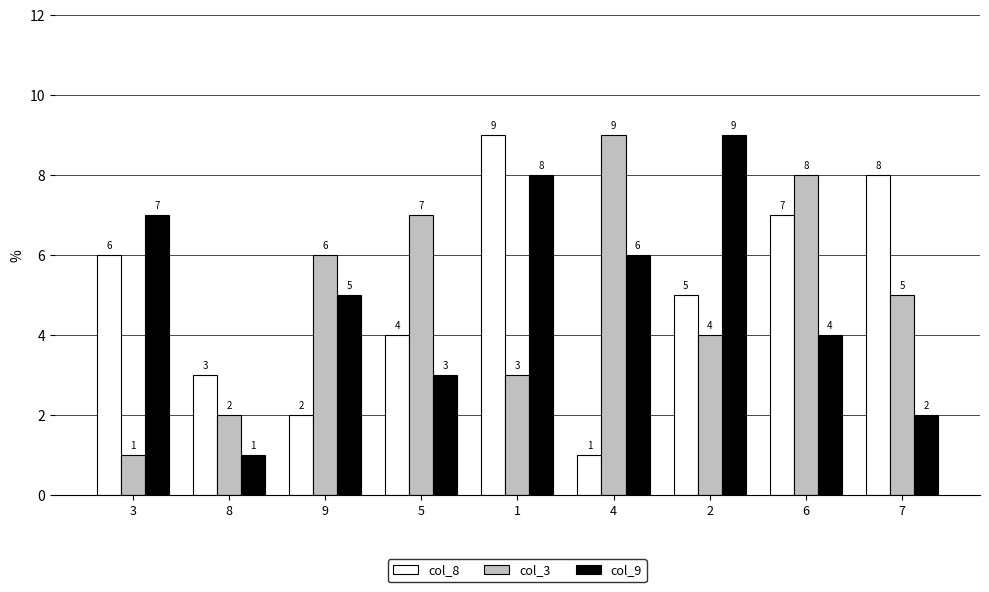

Where is col_9 nearest to the value 5?

9